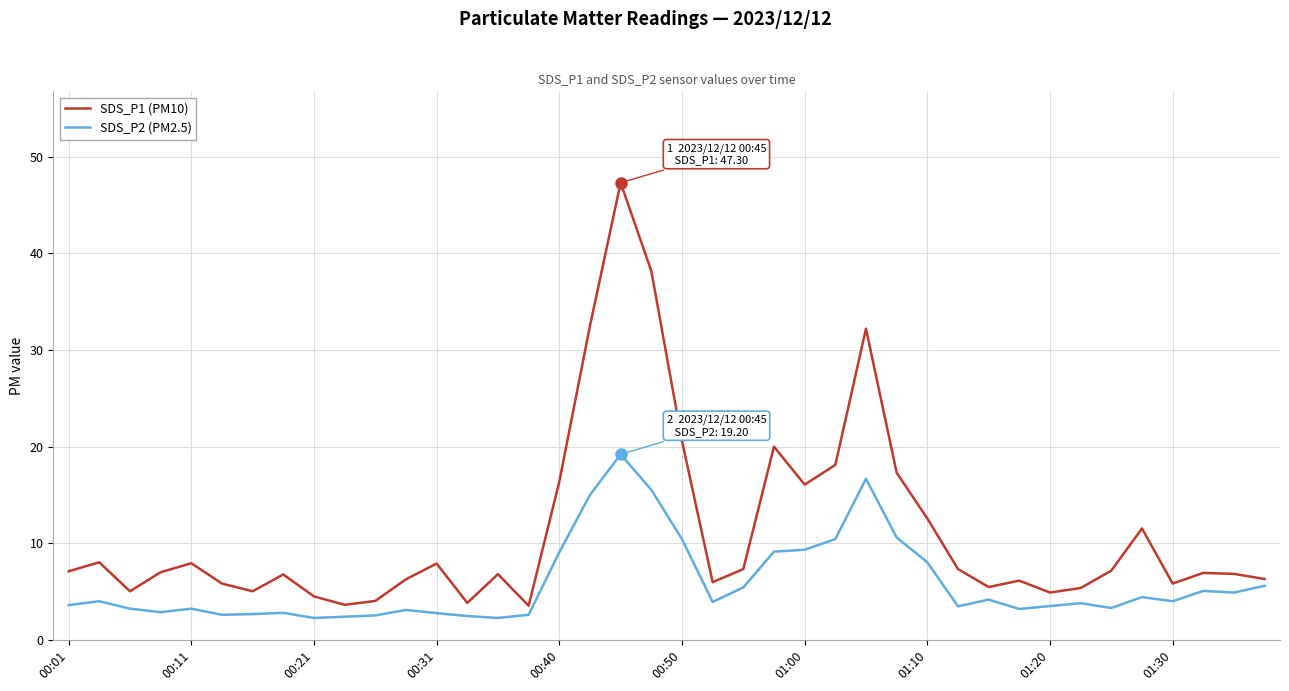

What is the maximum value for SDS_P1 (PM10)?

47.3